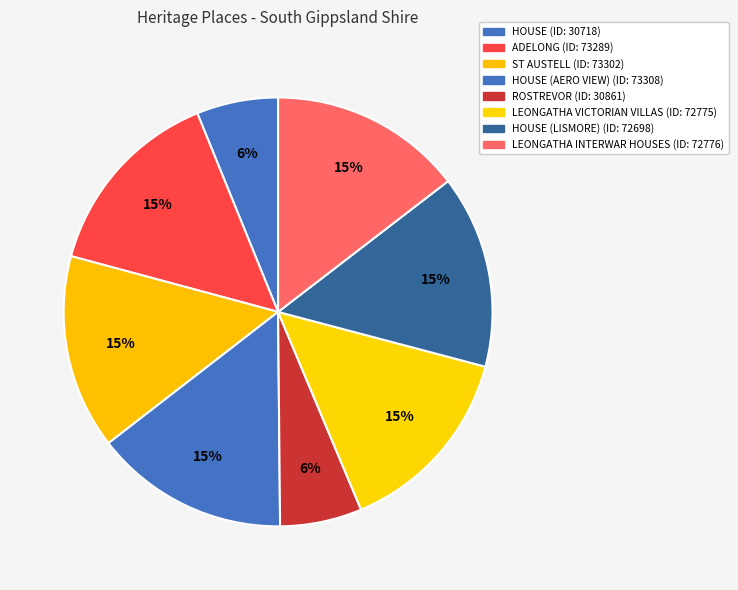

How many segments does this pie chart have?

8